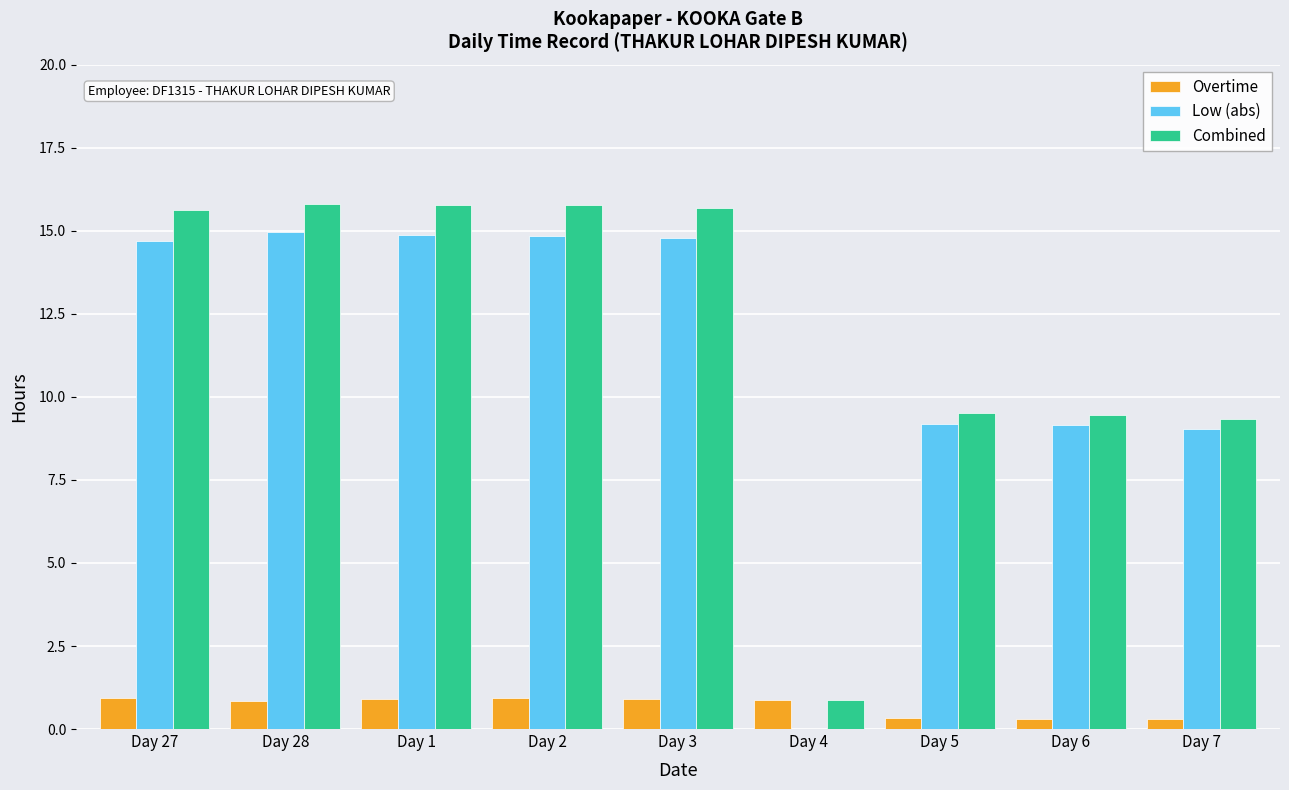

Is the value of Low (abs) at Day 4 greater than the value of Overtime at Day 27?

No